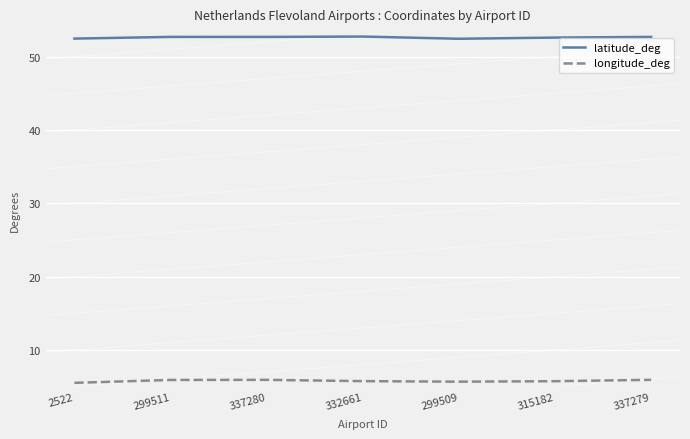

The value of longitude_deg at 337280 is 5.9. True or false?

True